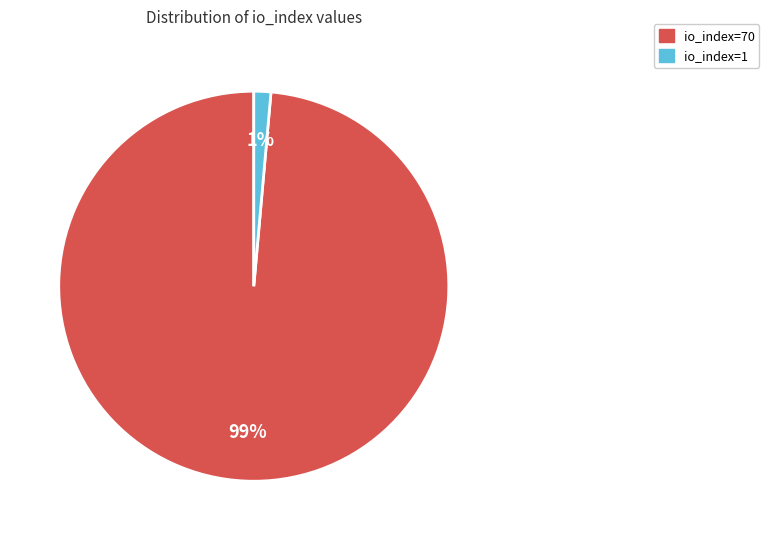

Is it true that io_index=70 is 89% of the pie?

False